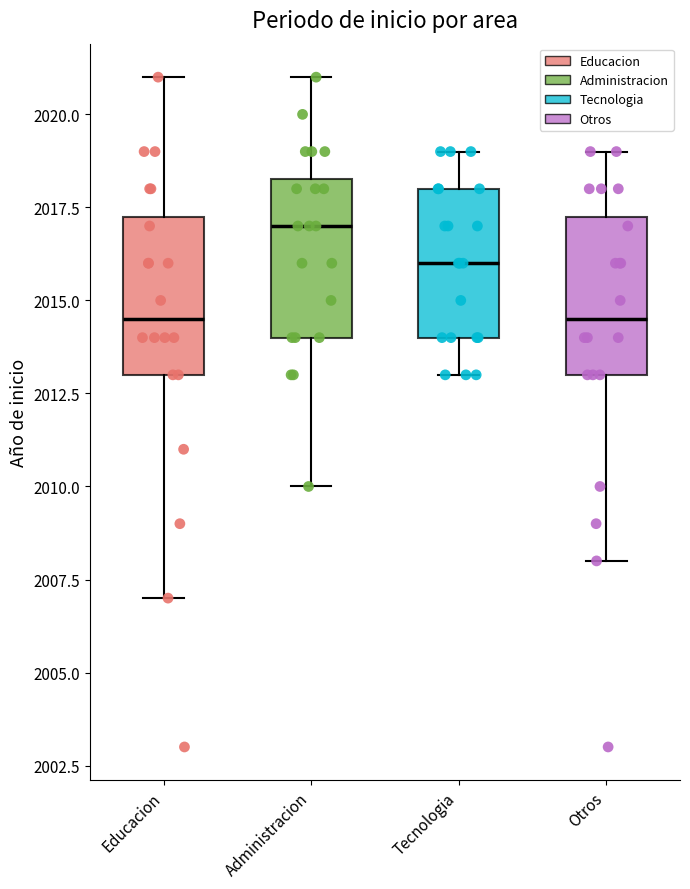

Reading left to right, transcribe this box plot: for each box, give where its median line is, the range the box spans, and where its two whiskers end, as read against the y-axis. The values are not printed on the chart, so give them approximately, as read against the axis.

Educacion: median 2014.5, box 2013.0 to 2017.5, whiskers 2007.0 to 2021.0
Administracion: median 2017.0, box 2014.0 to 2018.5, whiskers 2010.0 to 2021.0
Tecnologia: median 2016.0, box 2014.0 to 2018.0, whiskers 2013.0 to 2019.0
Otros: median 2014.5, box 2013.0 to 2017.5, whiskers 2008.0 to 2019.0